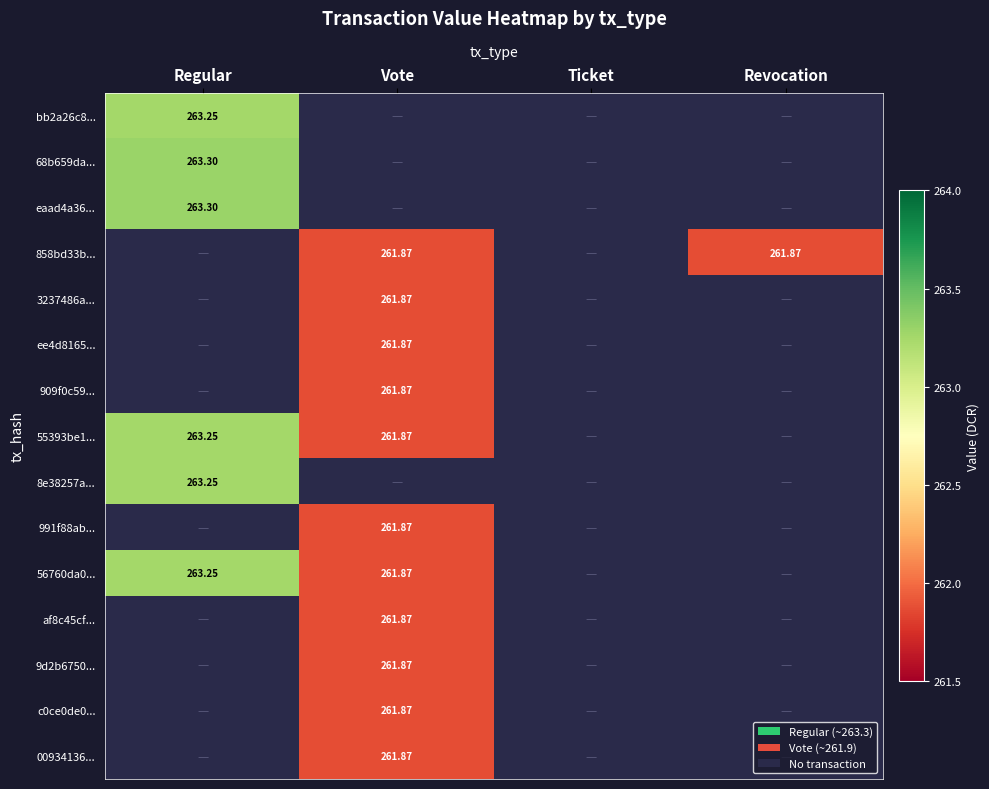

Where is 8e38257a... nearest to the value 131?

Vote